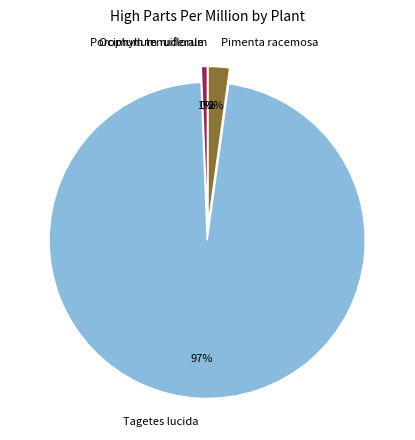

To the nearest percent, what is the average slice percentage?

25%